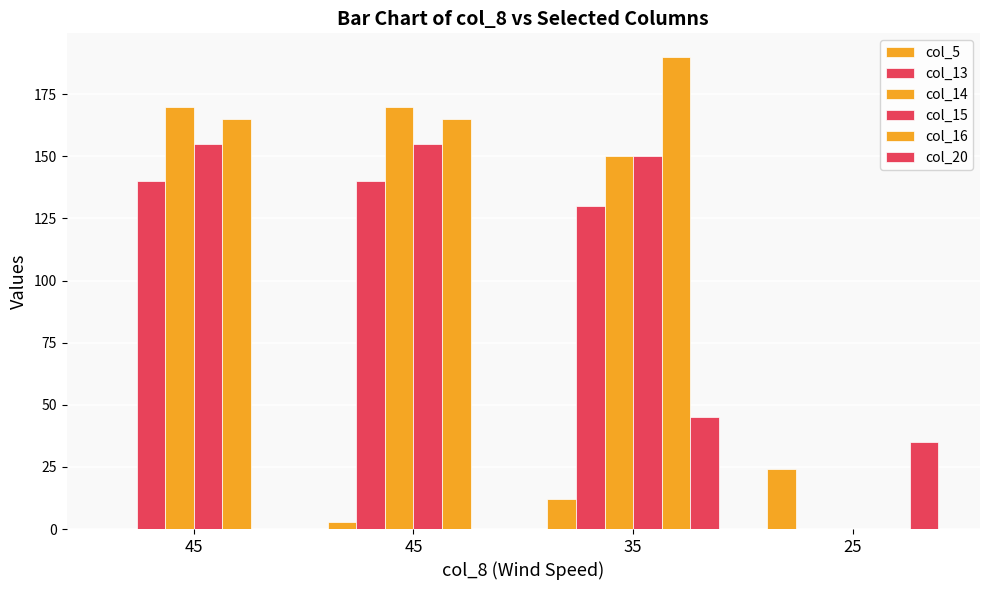

How many data points does each series have?

4